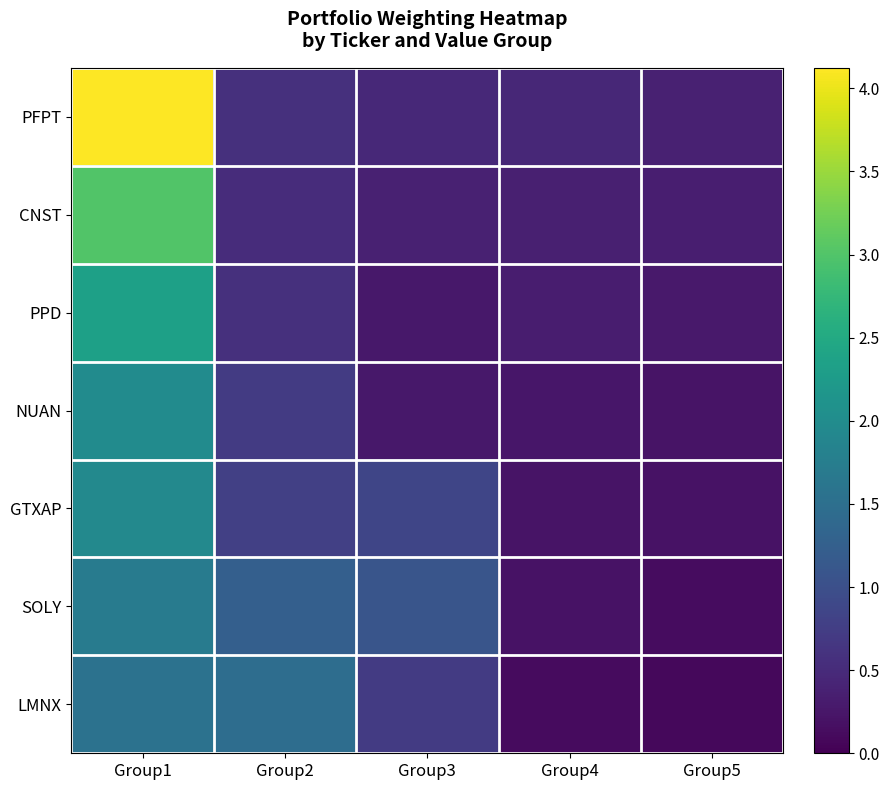

At how many categories does at least one series exceed 2?

1